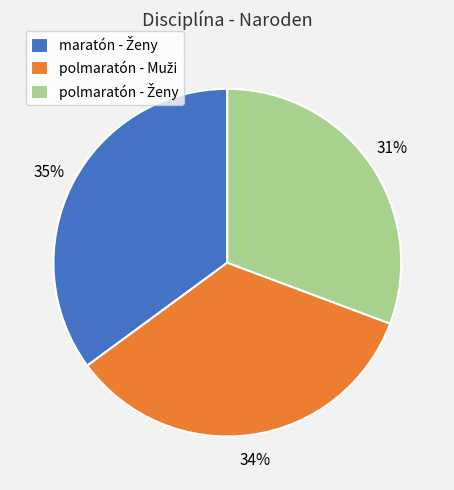

To the nearest percent, what is the average slice percentage?

33%